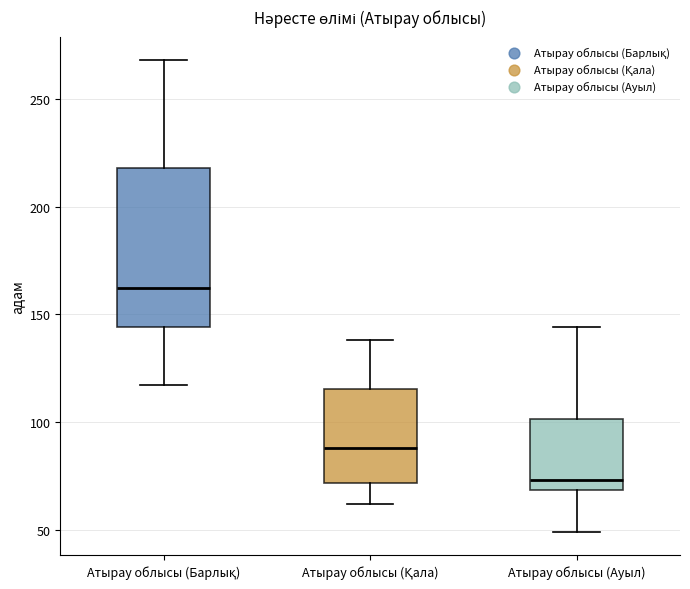

Reading left to right, read every box against the y-axis: the position of its median line, the range the box covers, and the ends of its whiskers. The values are not printed on the chart, so give them approximately, as read against the axis.

Атырау облысы (Барлық): median 160, box 145 to 220, whiskers 115 to 270
Атырау облысы (Қала): median 90, box 70 to 115, whiskers 60 to 140
Атырау облысы (Ауыл): median 75, box 70 to 100, whiskers 50 to 145